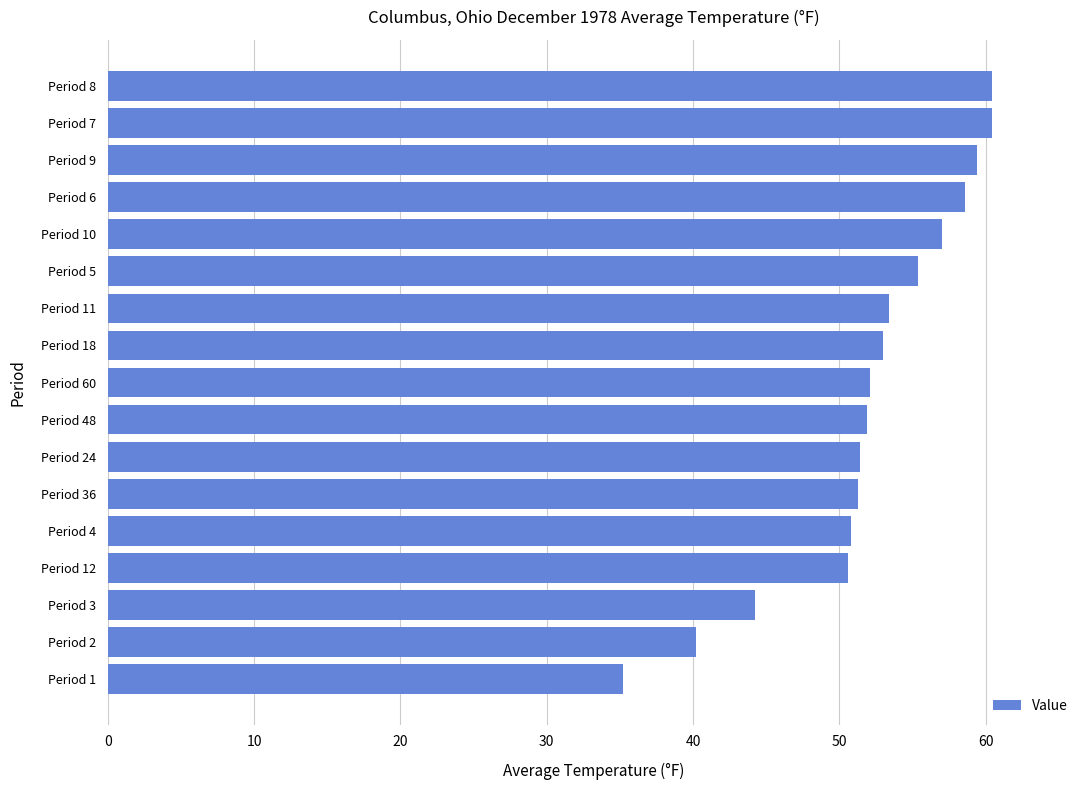

What is the change in value from Period 12 to Period 8?

+9.8